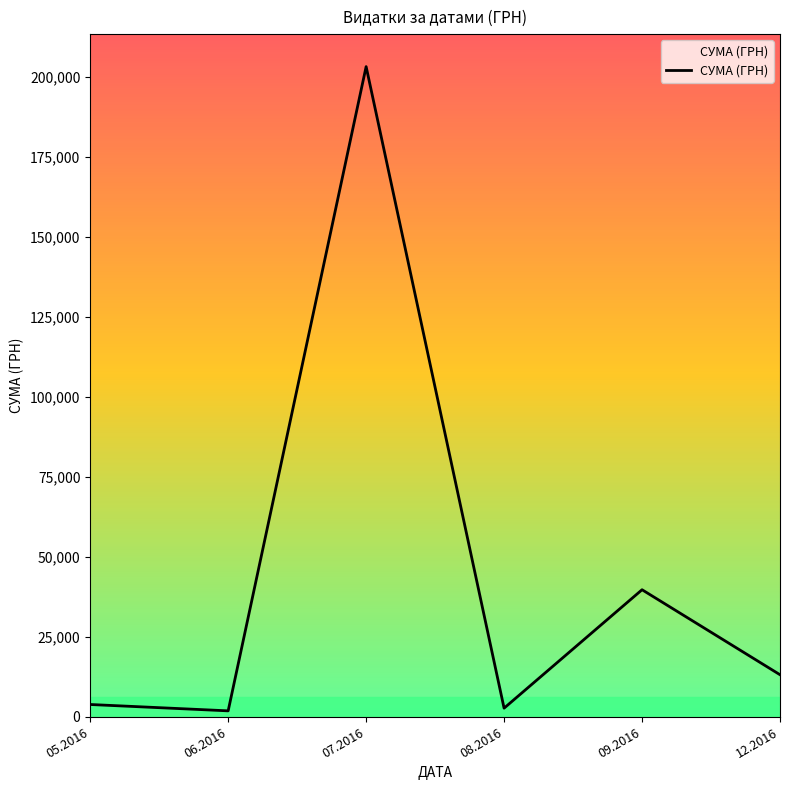

What is the change in value from 06.2016 to 07.2016?

+201387.9